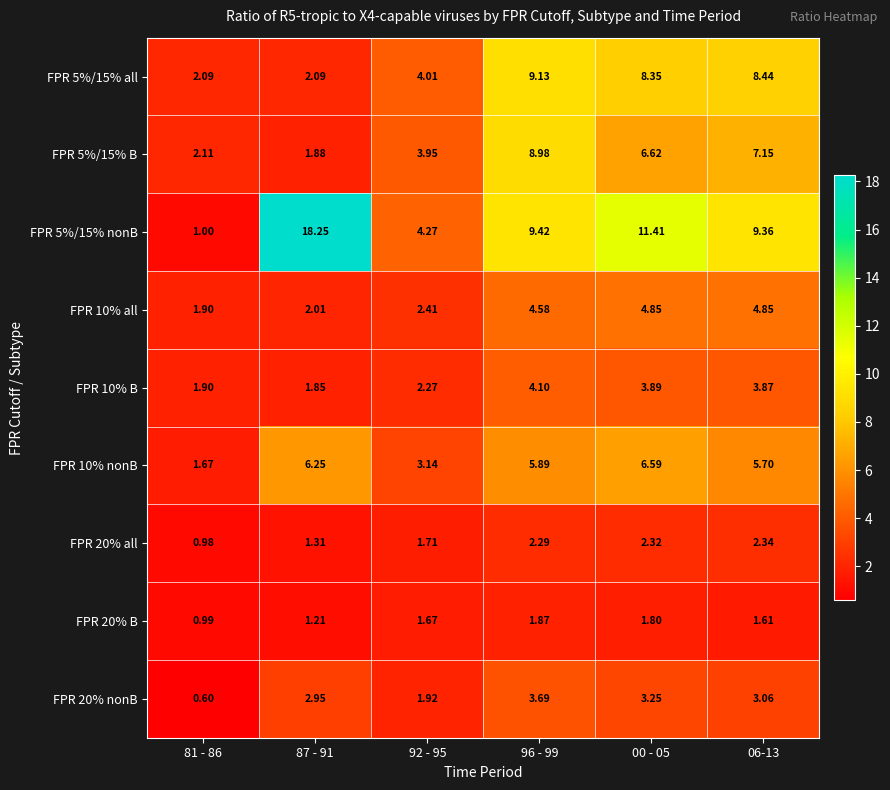

Which category has the lowest value across all series?

81 - 86